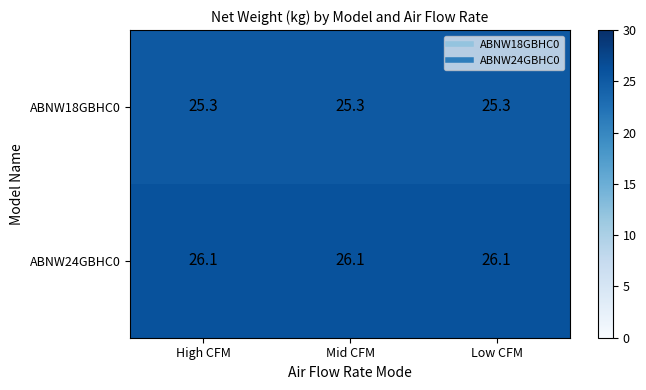

What is the approximate value of ABNW24GBHC0 at Low CFM?

26.1